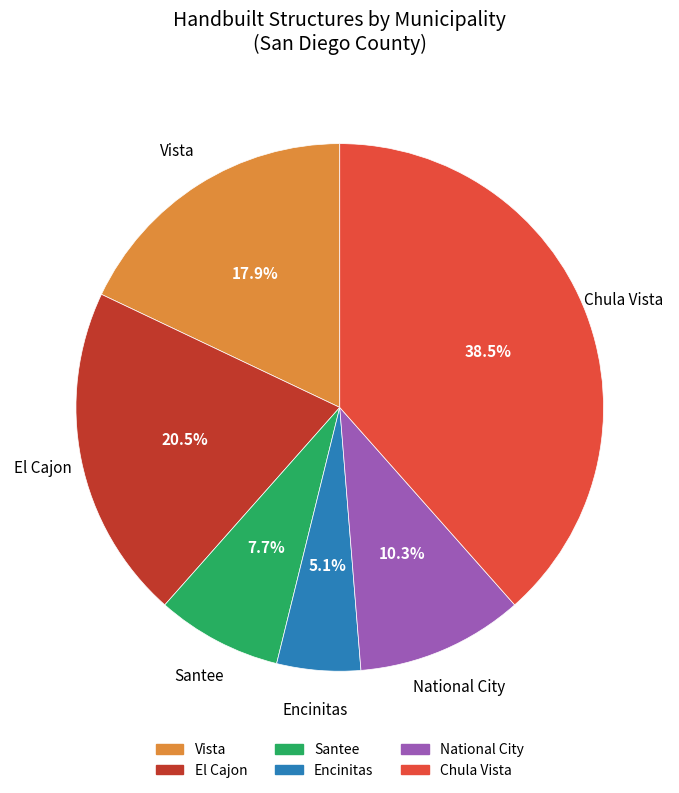

Is it true that Vista is 18% of the pie?

True